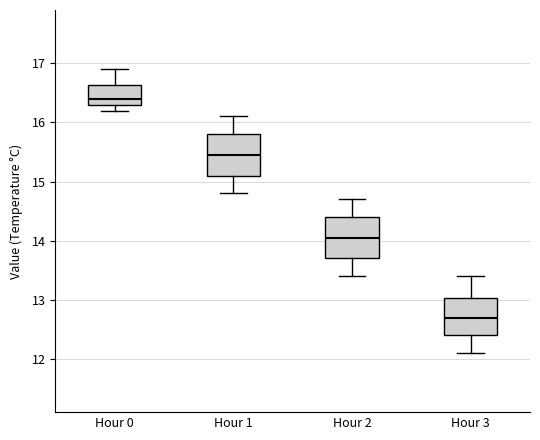

Reading left to right, transcribe this box plot: for each box, give where its median line is, the range the box spans, and where its two whiskers end, as read against the y-axis. The values are not printed on the chart, so give them approximately, as read against the axis.

Hour 0: median 16.4, box 16.3 to 16.6, whiskers 16.2 to 16.9
Hour 1: median 15.5, box 15.1 to 15.8, whiskers 14.8 to 16.1
Hour 2: median 14.1, box 13.7 to 14.4, whiskers 13.4 to 14.7
Hour 3: median 12.7, box 12.4 to 13.0, whiskers 12.1 to 13.4